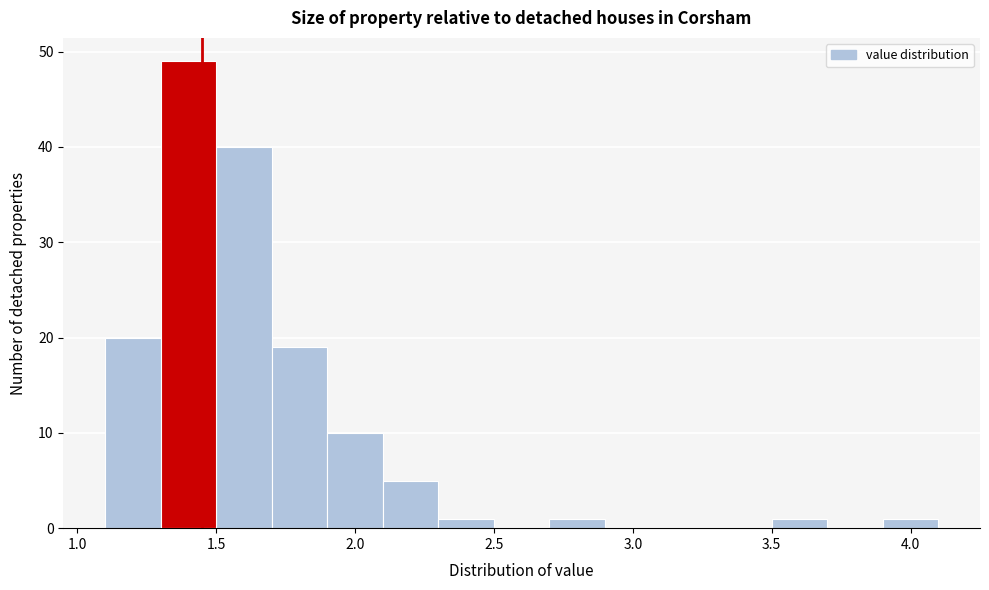

How tall is the bar that spans 1.1 to 1.3 on the x-axis? The values are not printed on the chart, so give them approximately, as read against the axis.

20